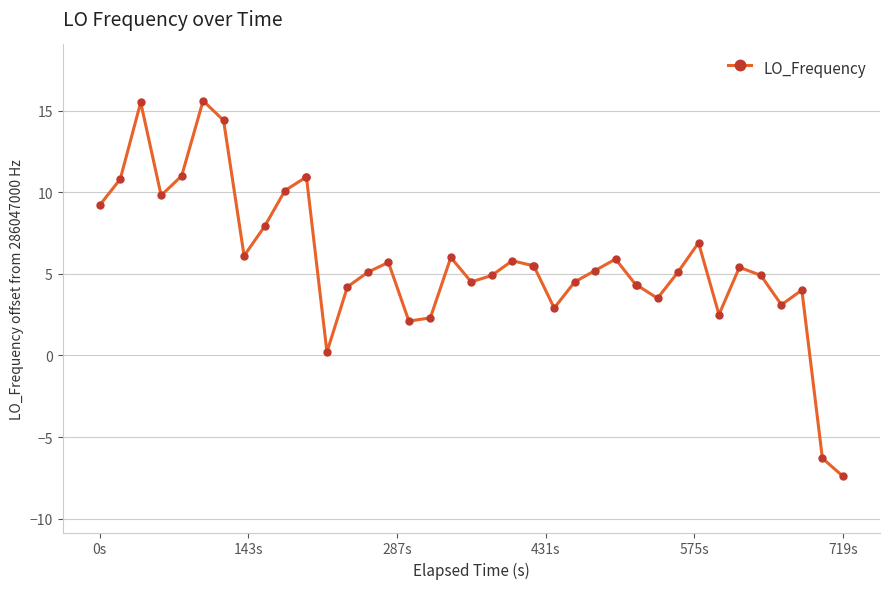

What is the value of the 37th point from the left?

3.1